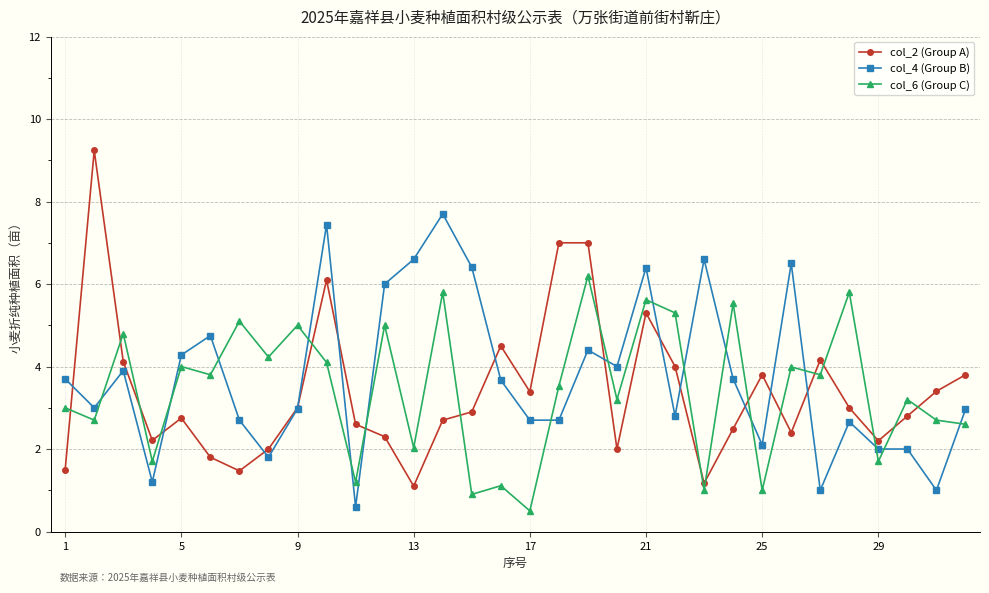

What is the value of the col_6 (Group C) point at the 10th from the left?

4.1